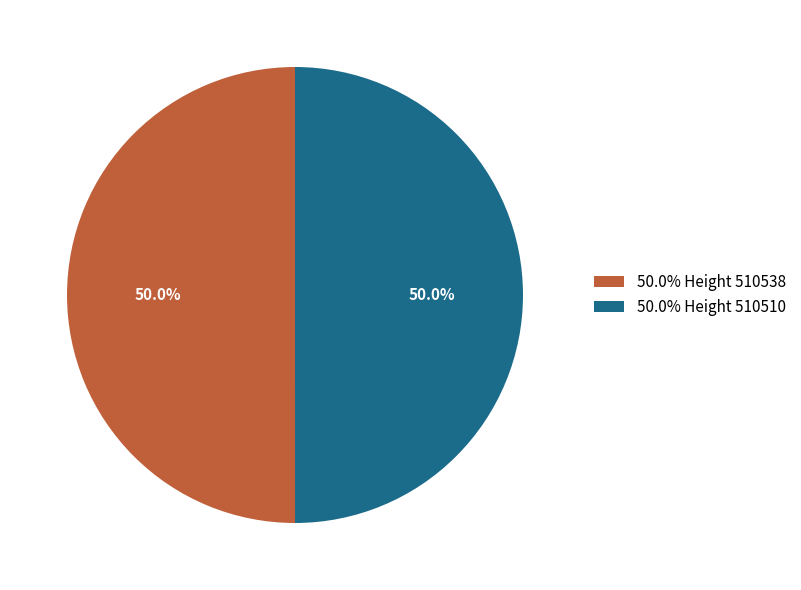

Combined, what portion of the pie is 50.0% Height 510538 and 50.0% Height 510510?

100.0%